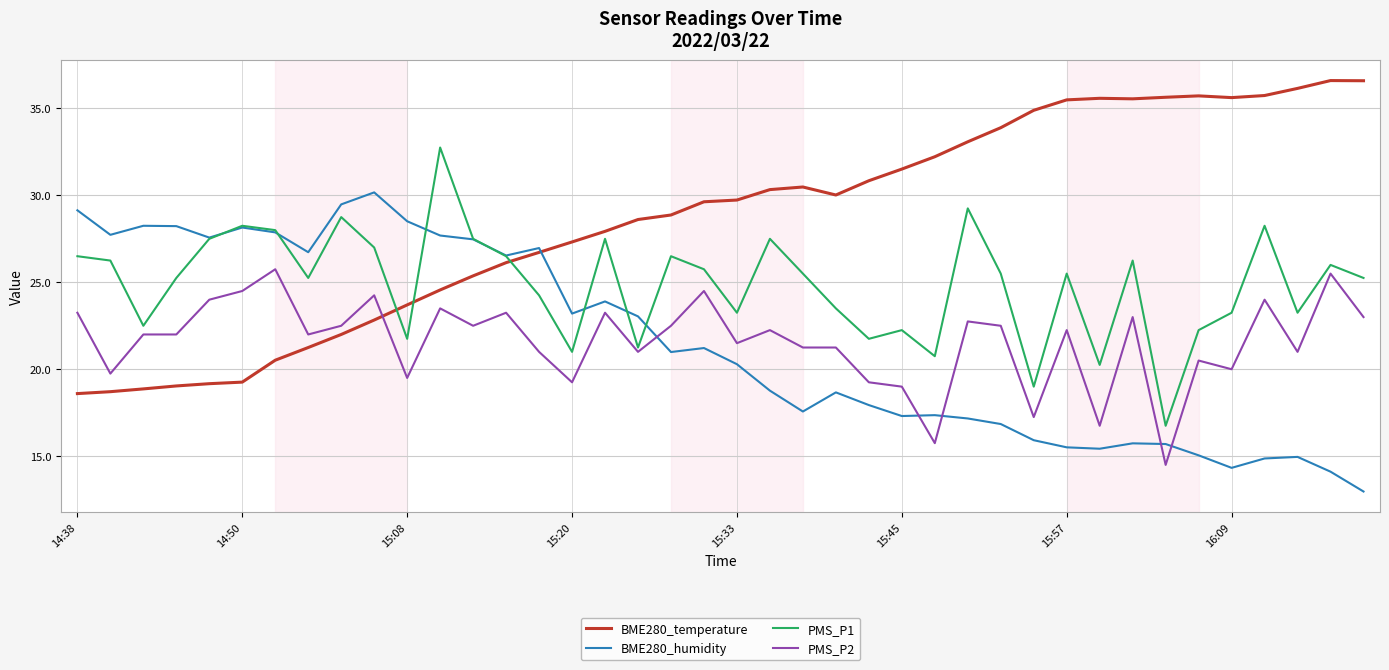

True or false: PMS_P2 and PMS_P1 intersect in this chart.

False